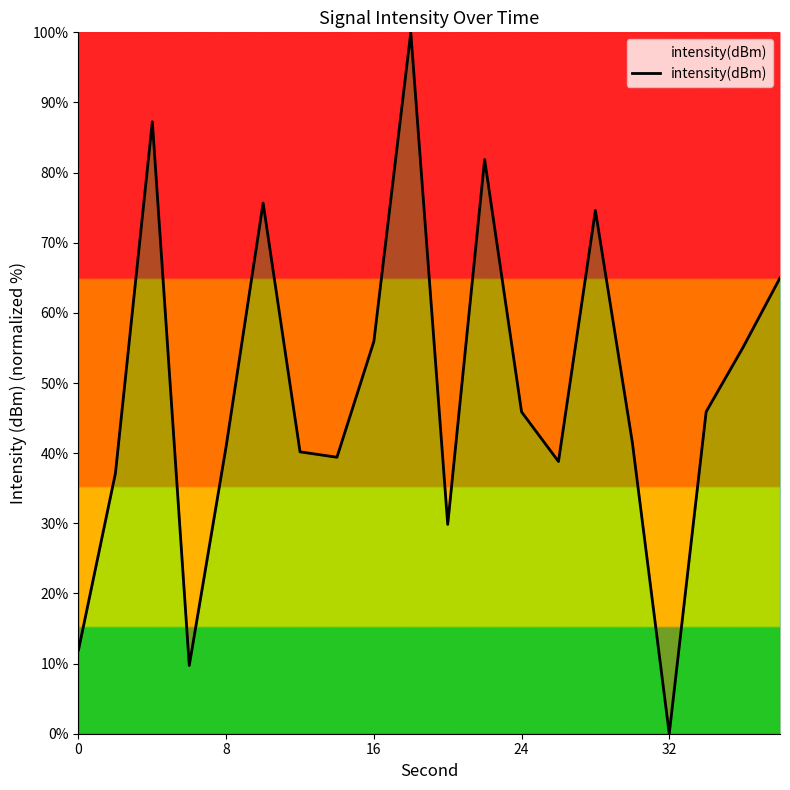

What is the difference between the maximum and minimum values?

100.0